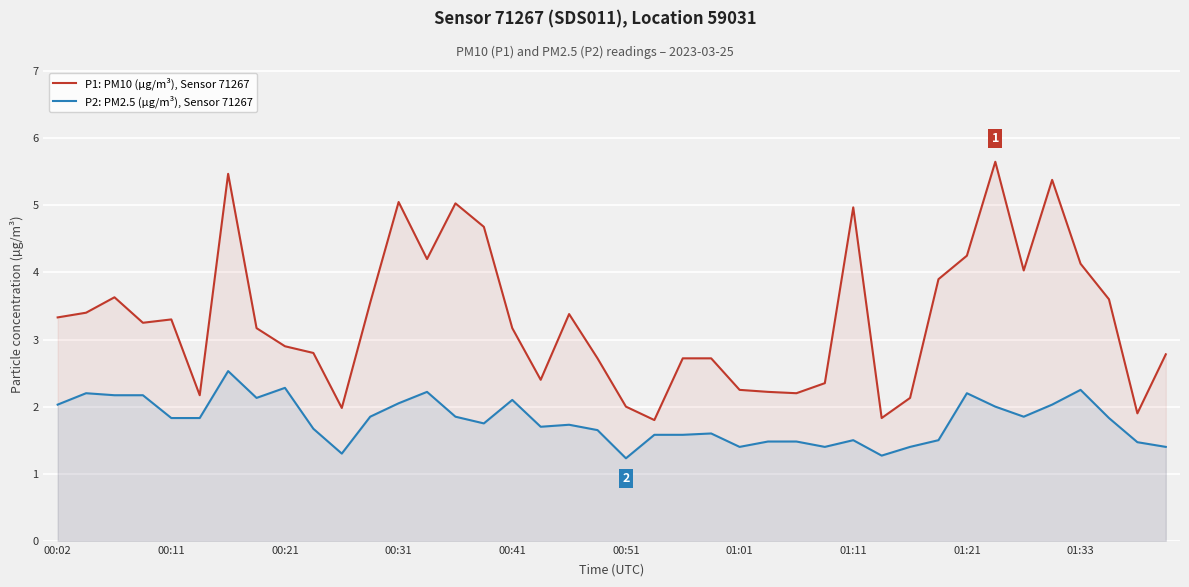

What is the greatest value displayed?

5.7